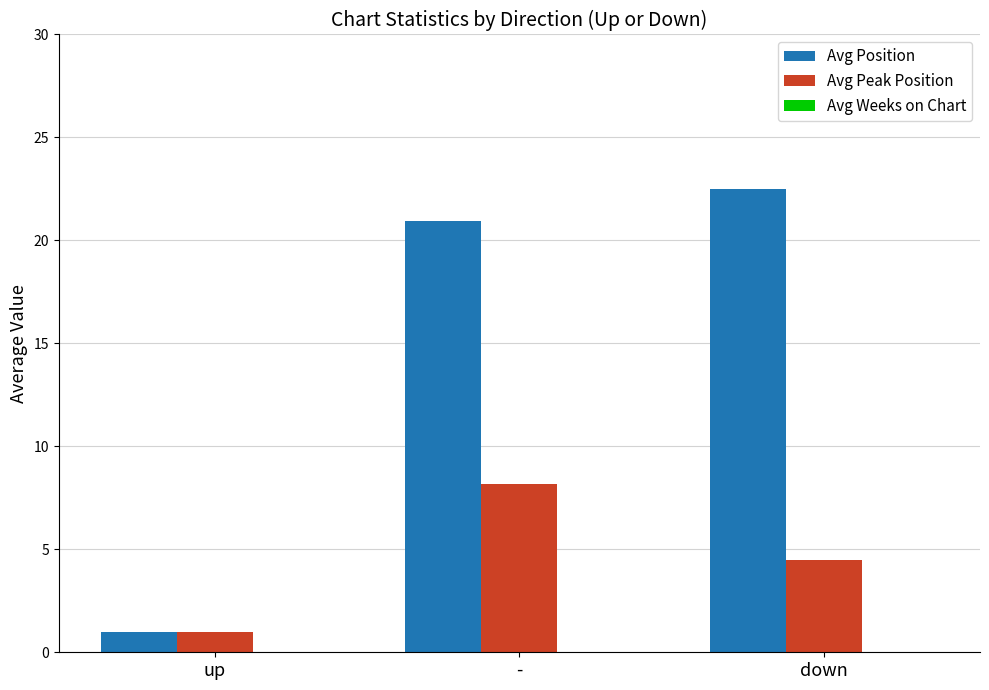

What is the difference between the second highest and minimum values in the Avg Position series?

19.9